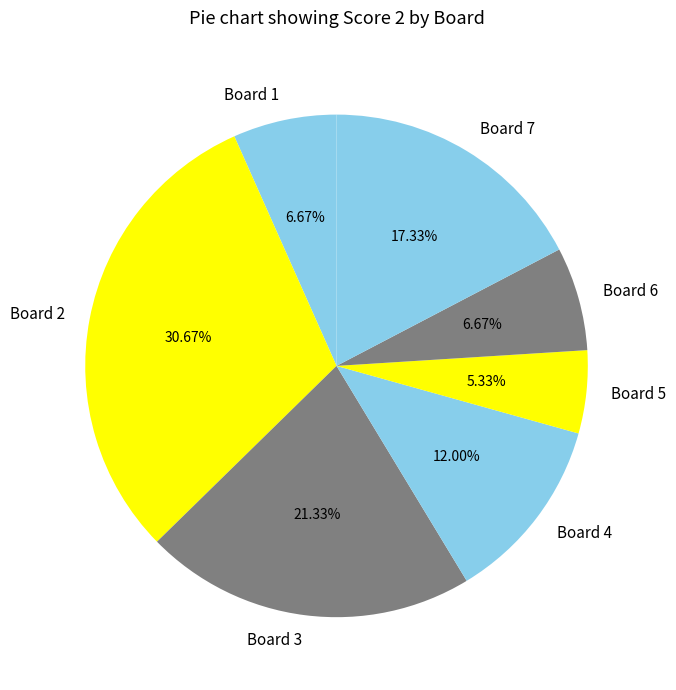

Which has a higher value, Board 7 or Board 2?

Board 2